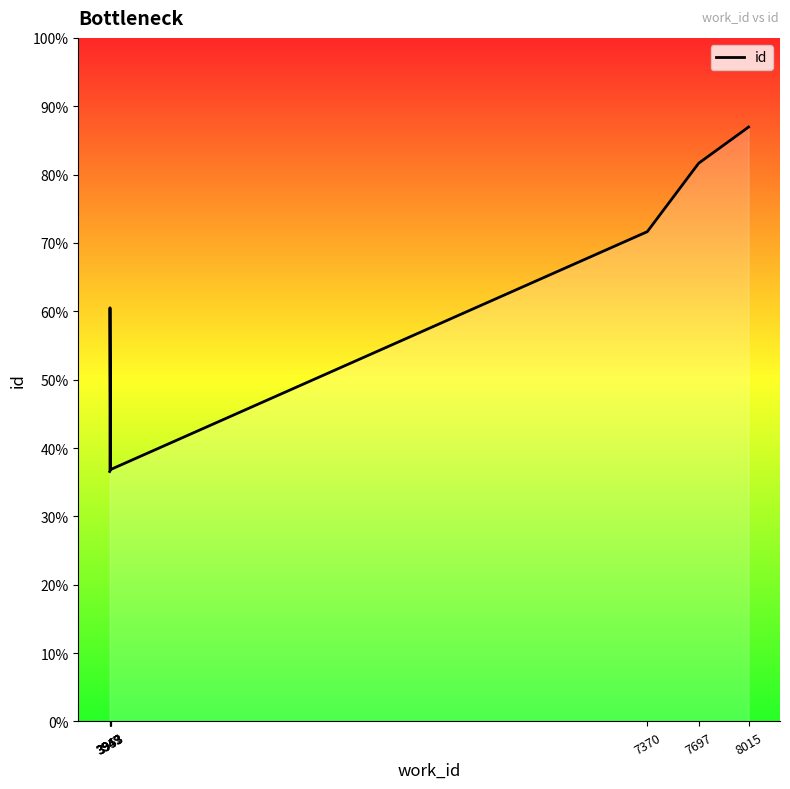

Rank the categories by value from highest to lowest.

8015, 7697, 7370, 3949, 3953, 3953, 3949, 3947